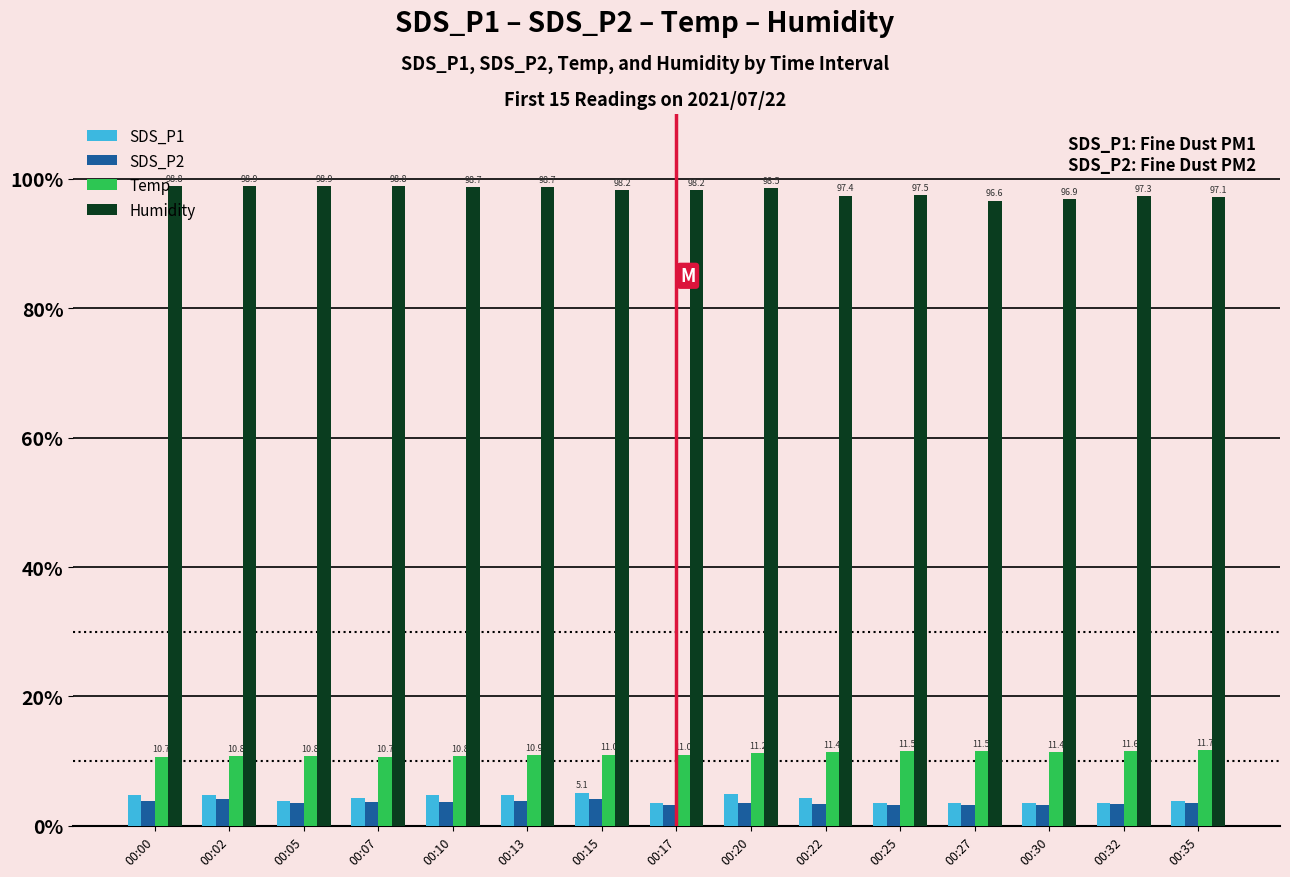

Which series has the largest range (max minus min)?

Humidity